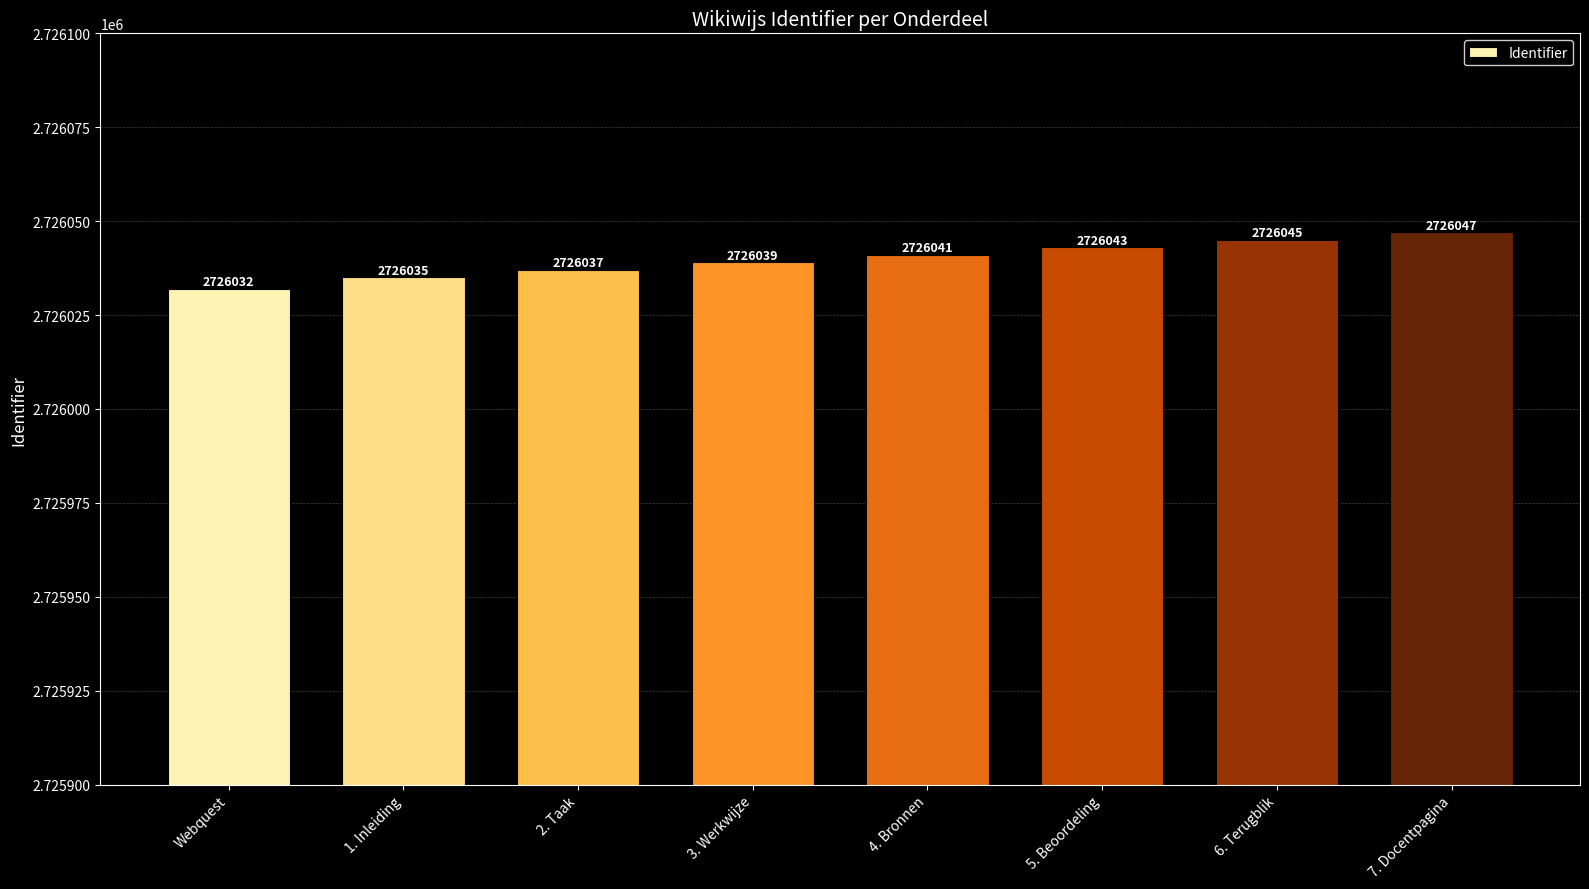

What is the ratio of the value at 7. Docentpagina to the value at 5. Beoordeling?

1.0